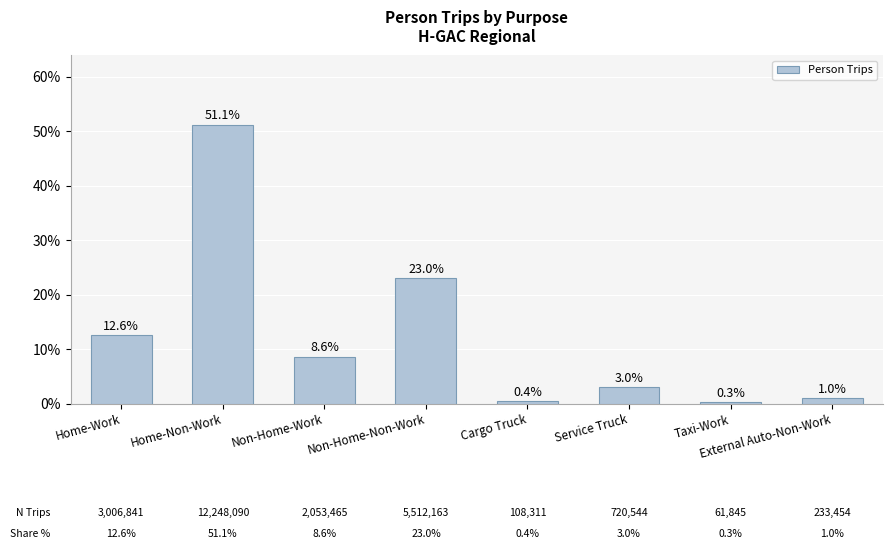

Which has a higher value, Service Truck or External Auto-Non-Work?

Service Truck